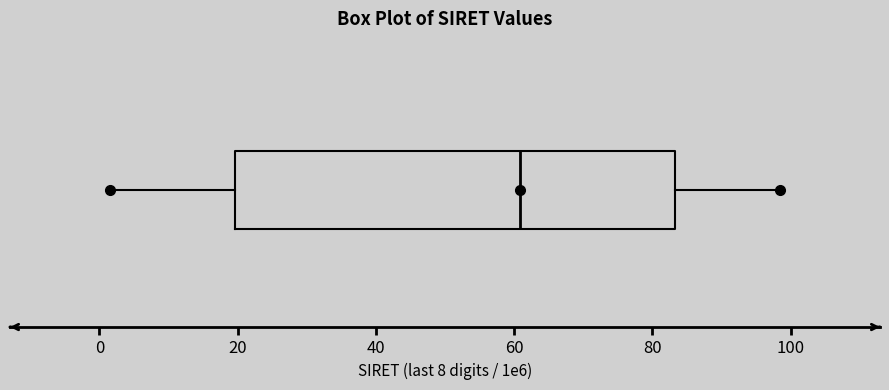

Read this box plot against the x-axis: the position of the median line, the range covered by the box, and the ends of both whiskers. The values are not printed on the chart, so give them approximately, as read against the axis.

median 60, box 20 to 84, whiskers 2 to 98